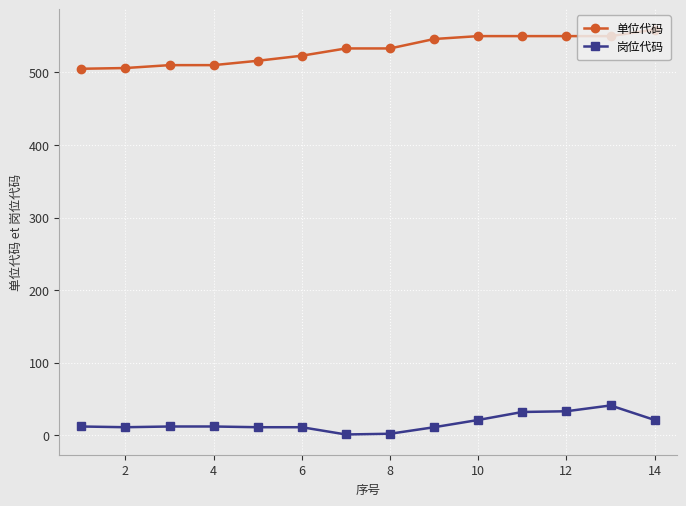

What is the difference between the second highest and minimum values in the 岗位代码 series?

32